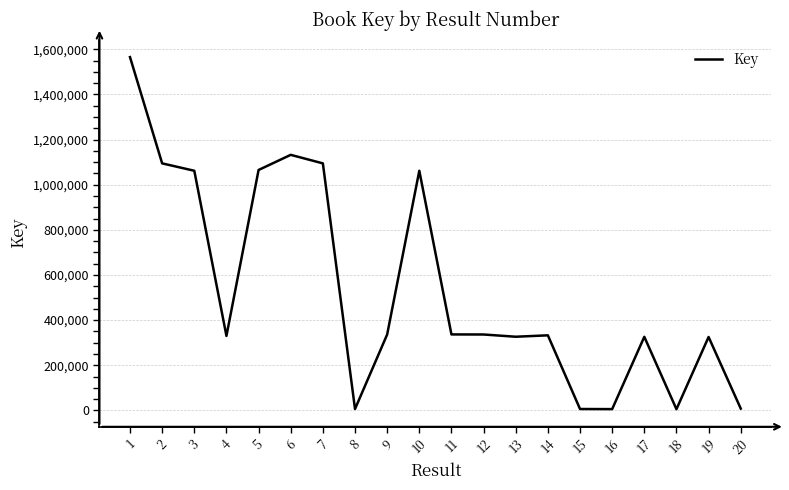

What is the maximum value shown in the chart?

1565262